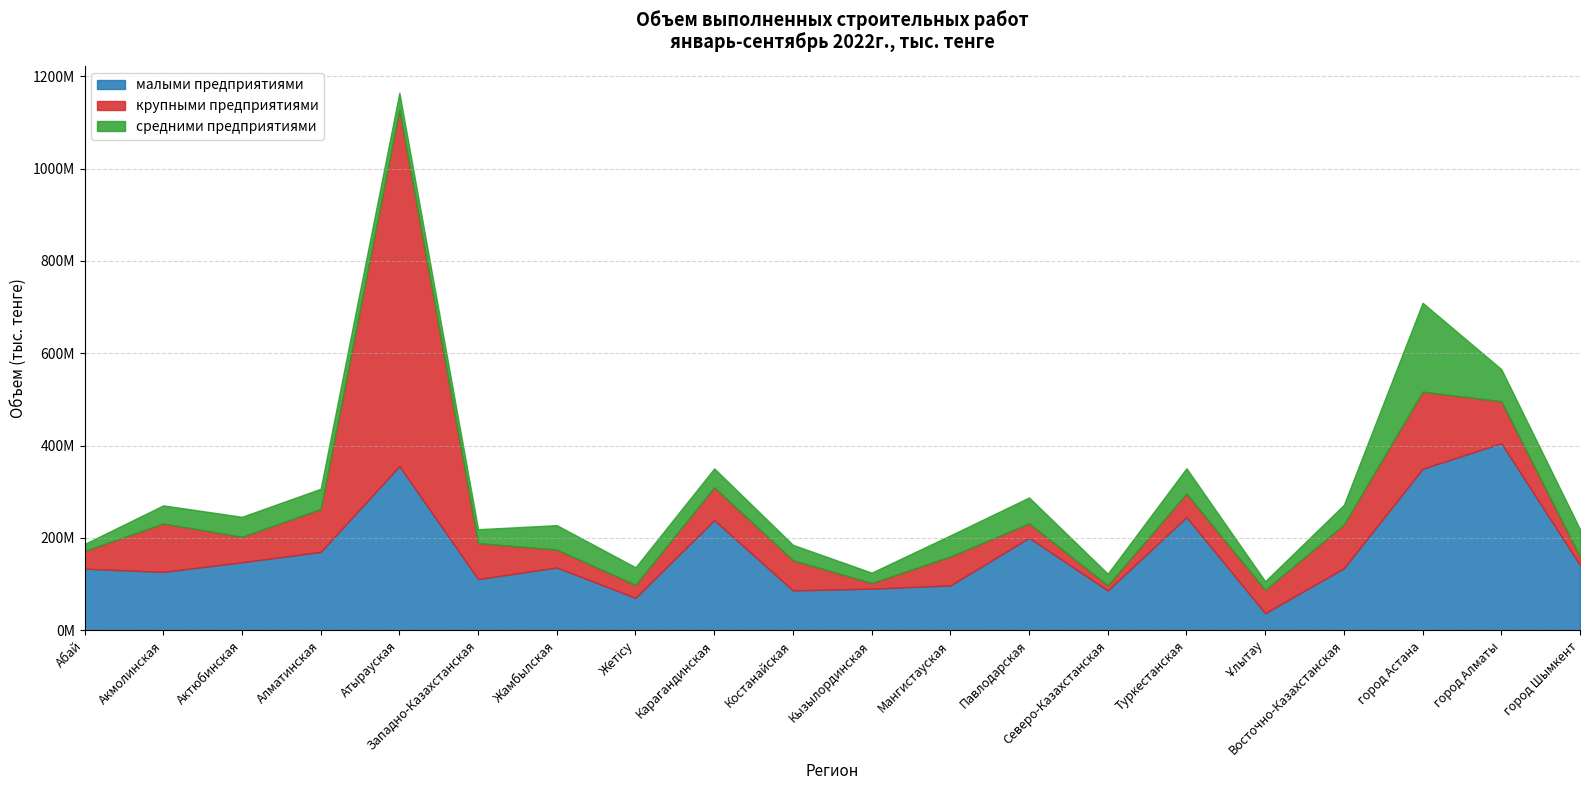

At which label does малыми предприятиями first exceed 135865171?

Актюбинская